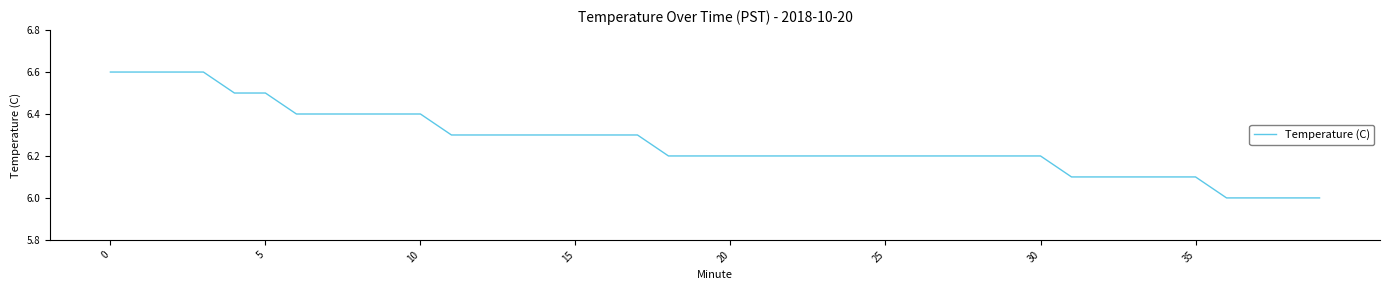

What is the difference between the maximum and minimum values?

0.6